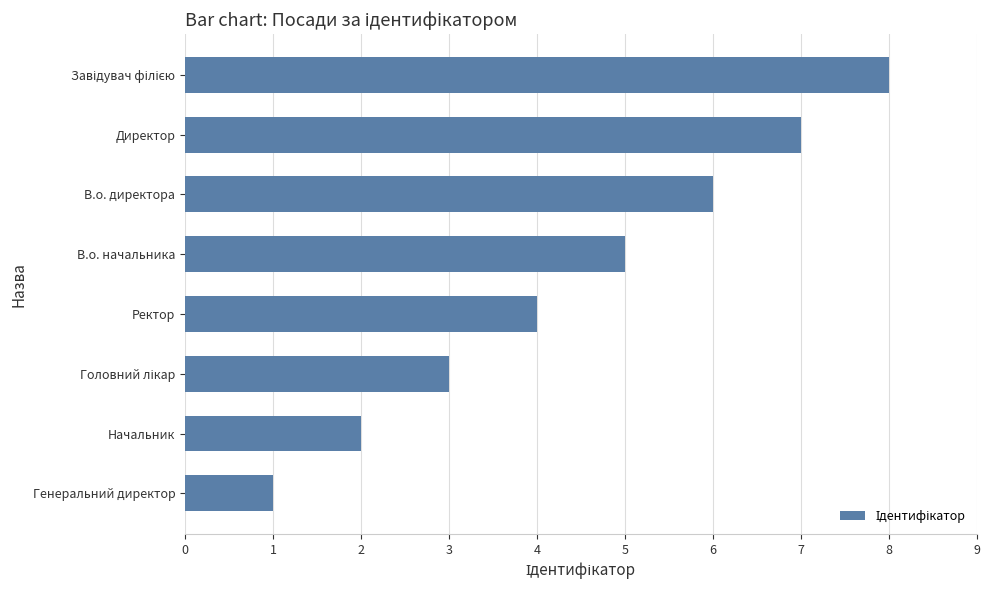

Between Начальник and В.о. директора, which is larger?

В.о. директора